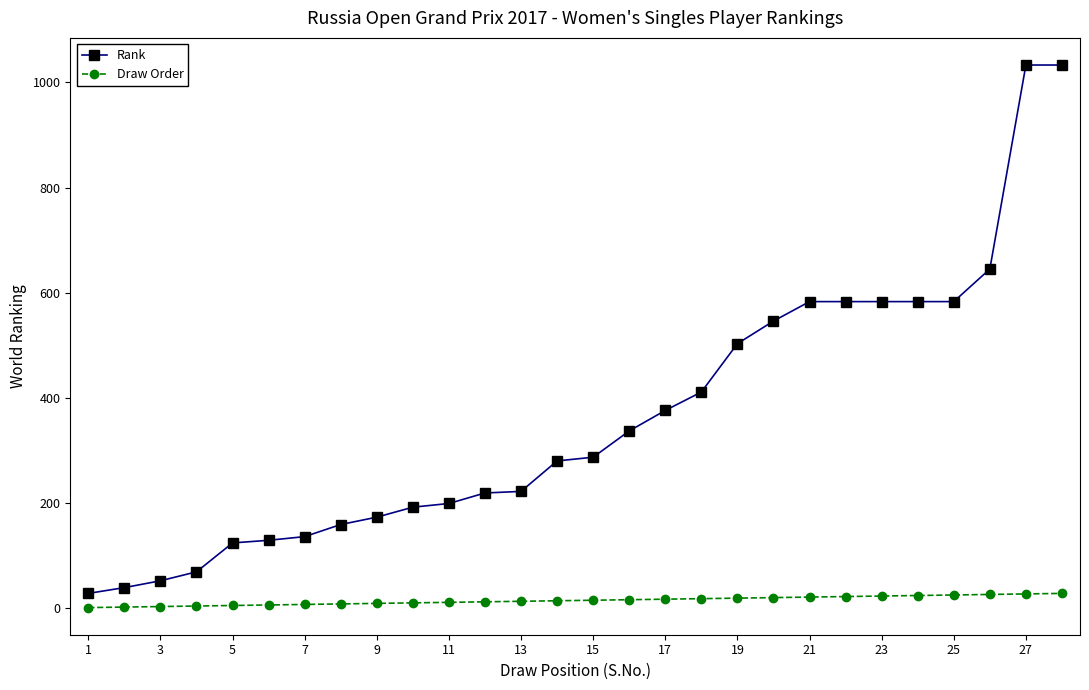

List the series in order of their overall mean, lowest first.

Draw Order, Rank